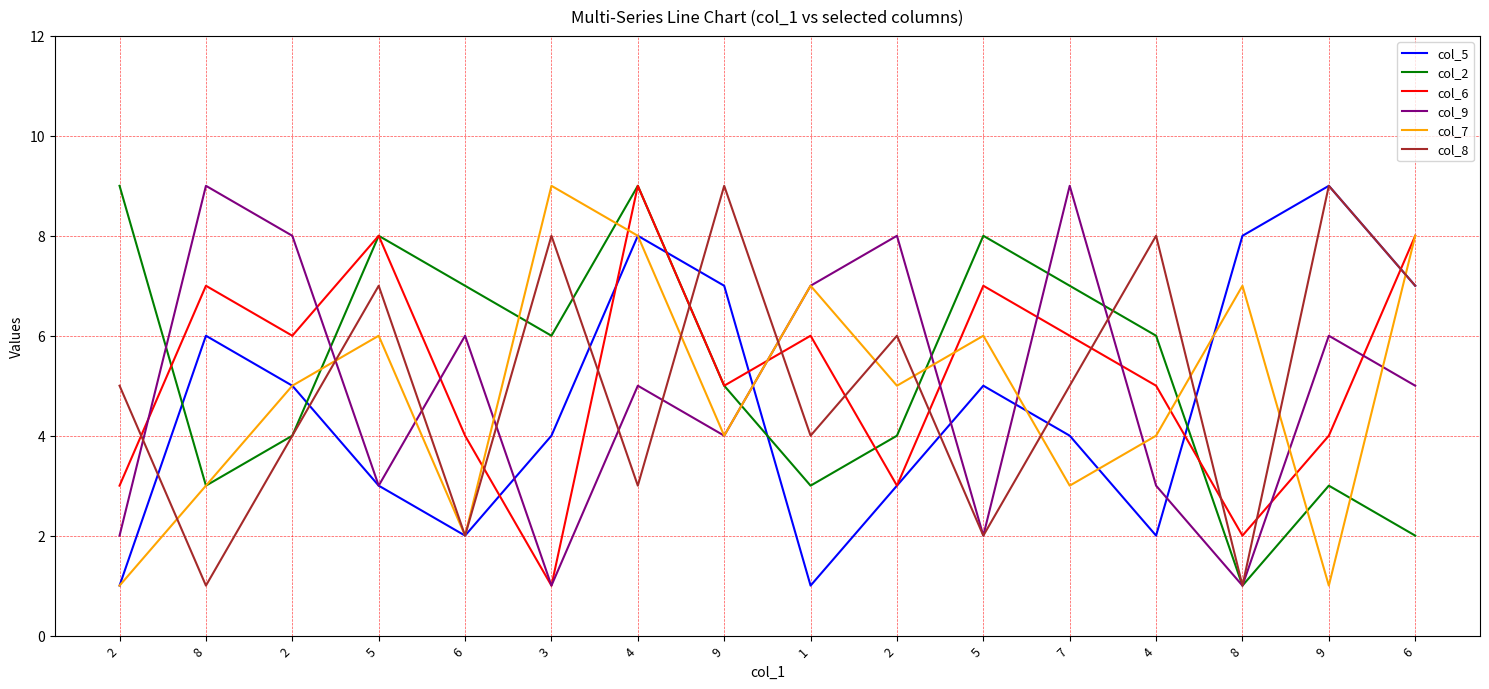

Is it true that col_9 equals 9 at 7?

True